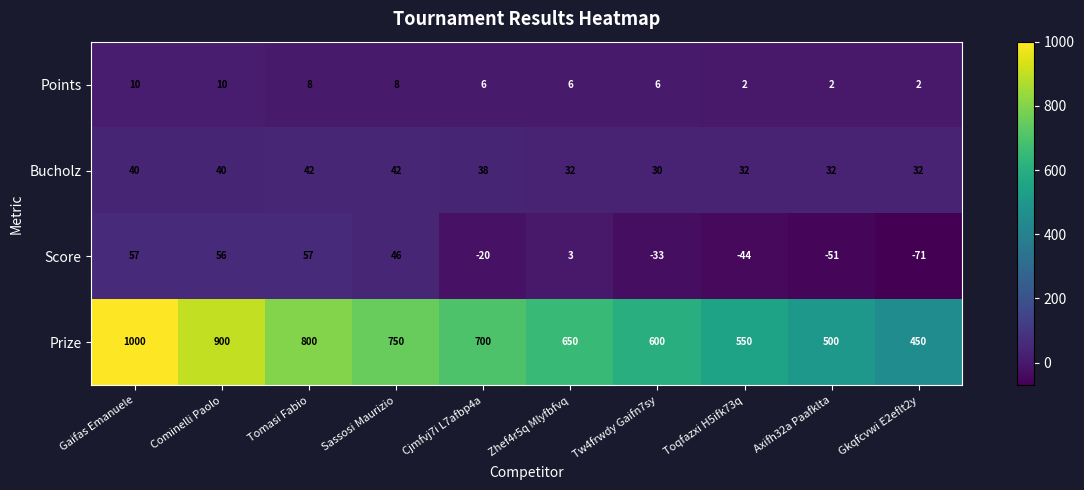

What is the maximum value shown in the chart?

1000